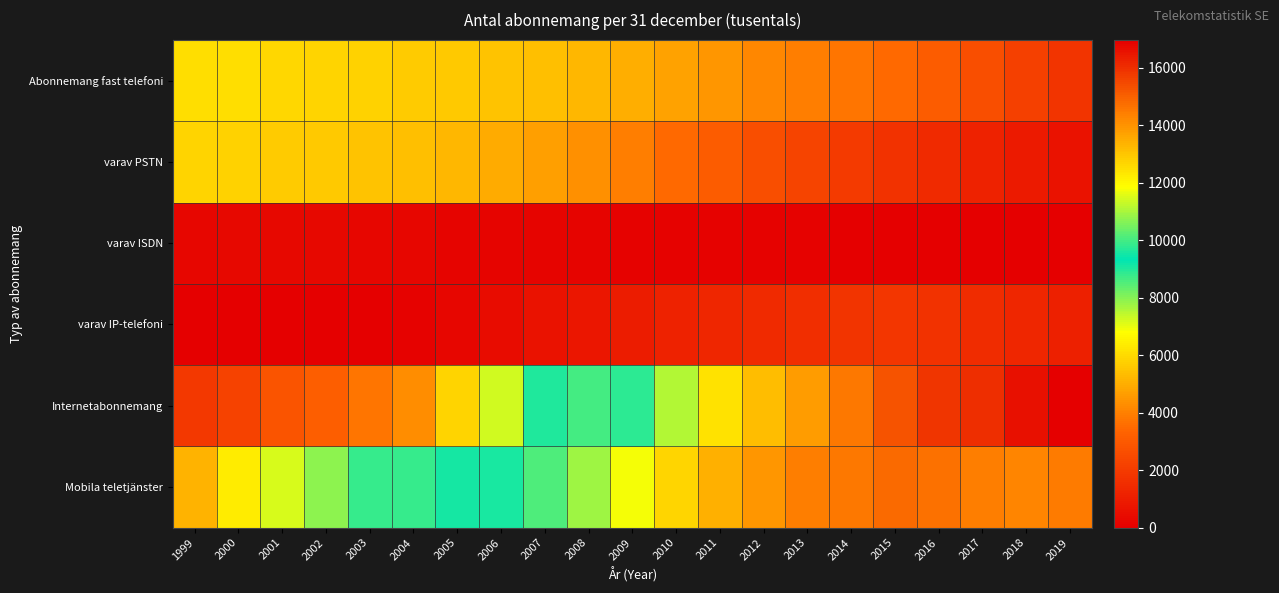

What is the greatest value displayed?

16964.6